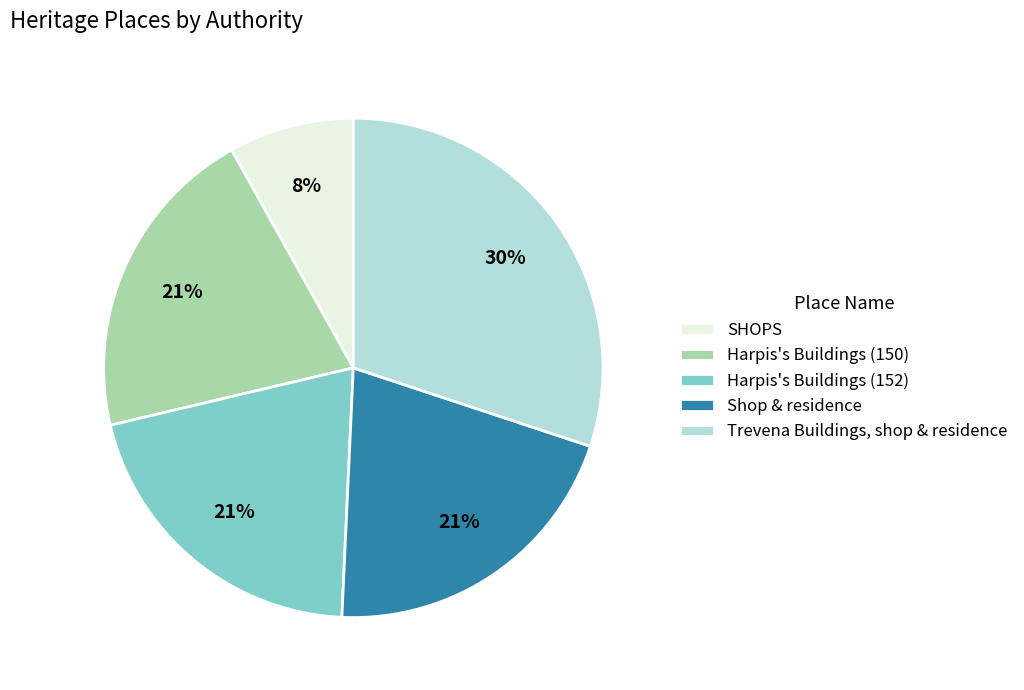

To the nearest percent, what is the average slice percentage?

20%